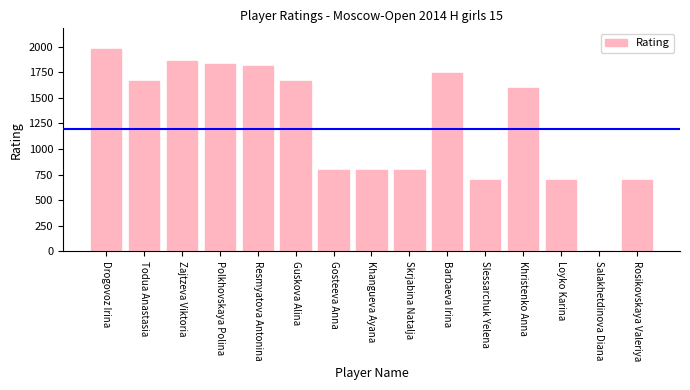

The value at Zajtzeva Viktoria is 1857. True or false?

True